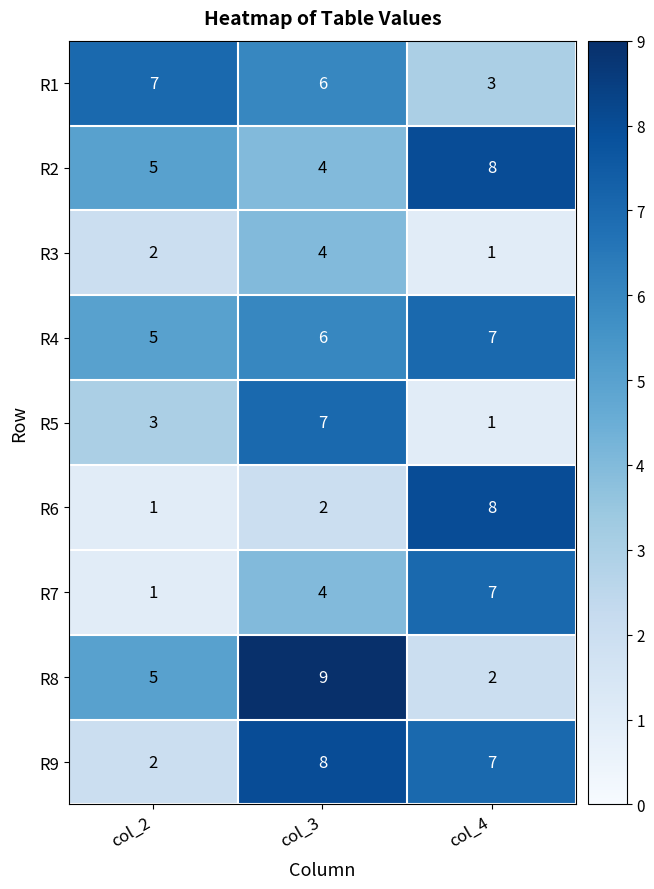

Rank the categories by R8 value from highest to lowest.

col_3, col_2, col_4